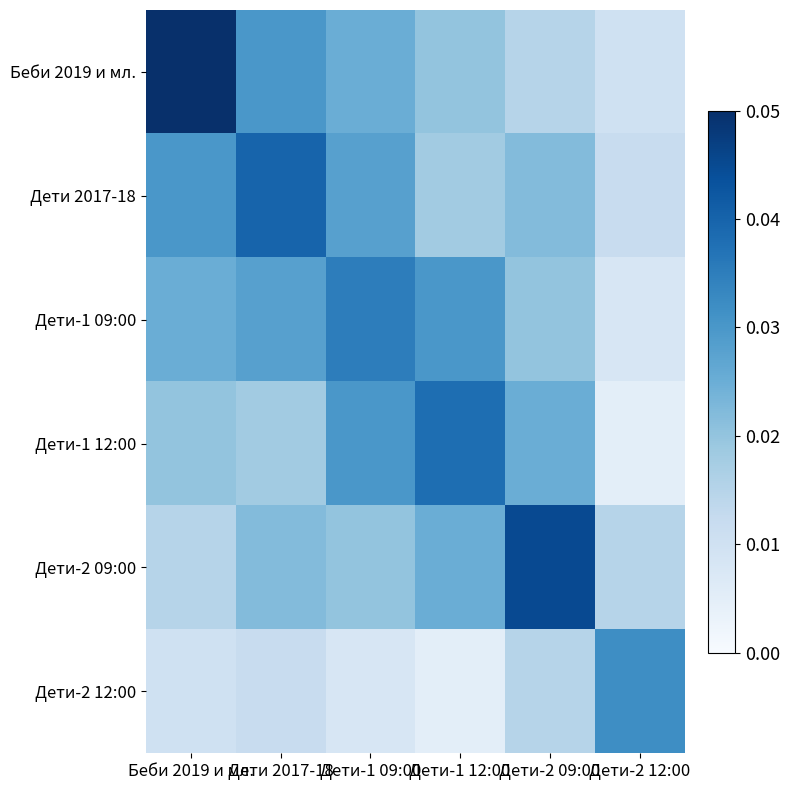

How many data points does each series have?

6